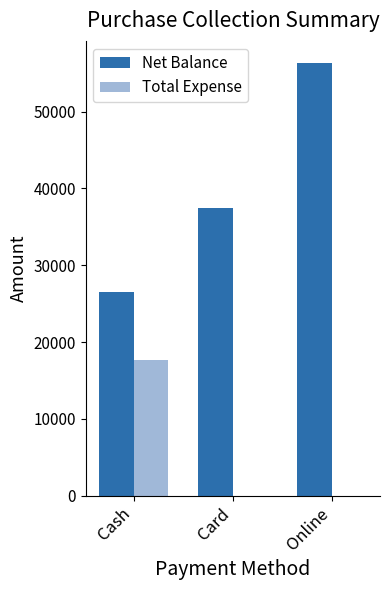

How many distinct data groups are displayed?

2